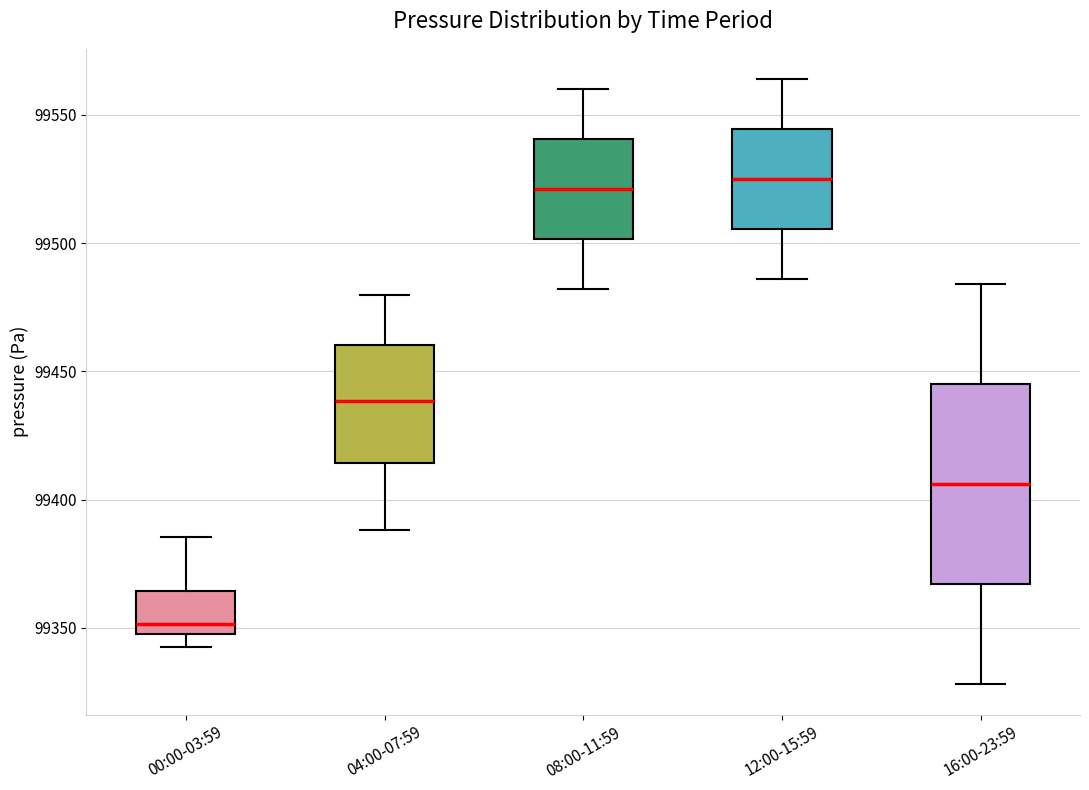

Reading left to right, read every box against the y-axis: the position of its median line, the range the box covers, and the ends of its whiskers. The values are not printed on the chart, so give them approximately, as read against the axis.

00:00-03:59: median 99350 (just above the box's lower edge), box 99350 to 99365, whiskers 99345 to 99385
04:00-07:59: median 99440, box 99415 to 99460, whiskers 99390 to 99480
08:00-11:59: median 99520, box 99500 to 99540, whiskers 99480 to 99560
12:00-15:59: median 99525, box 99505 to 99545, whiskers 99485 to 99565
16:00-23:59: median 99405, box 99365 to 99445, whiskers 99330 to 99485